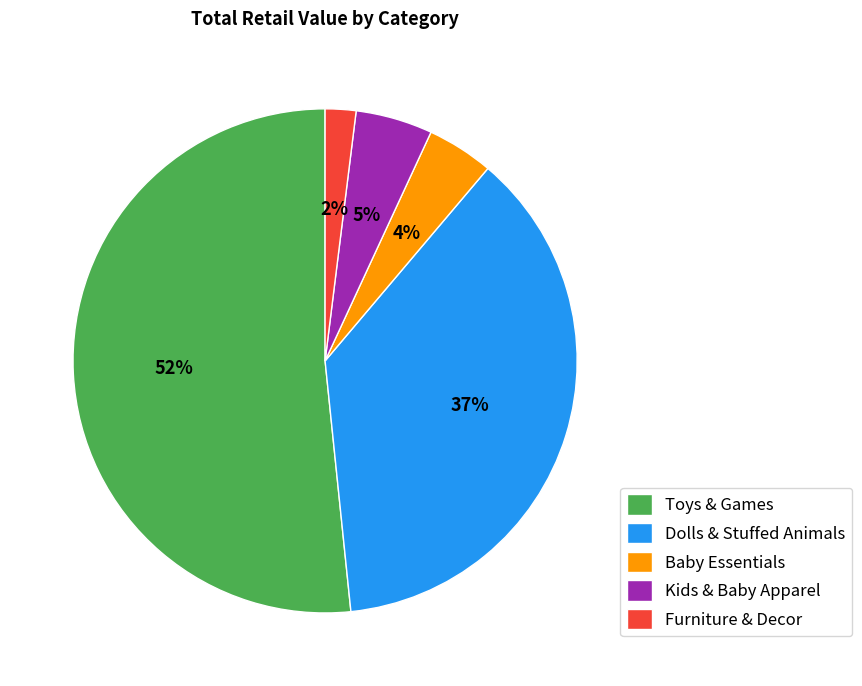

Is it true that Toys & Games is 65% of the pie?

False